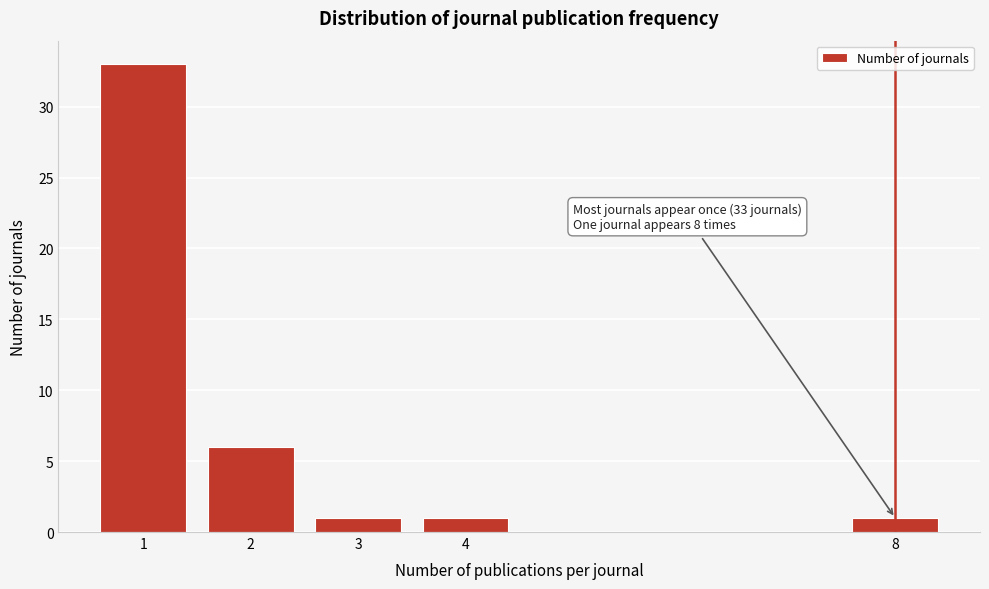

Reading left to right, list all the values displayed in this chart.

33	6	1	1	1